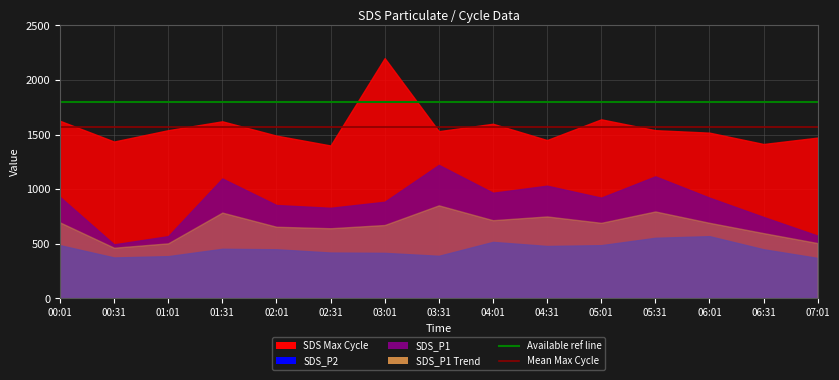

Is the value of Available CPU cores at 00:01 greater than the value of Total CPU cores at 00:31?

Yes